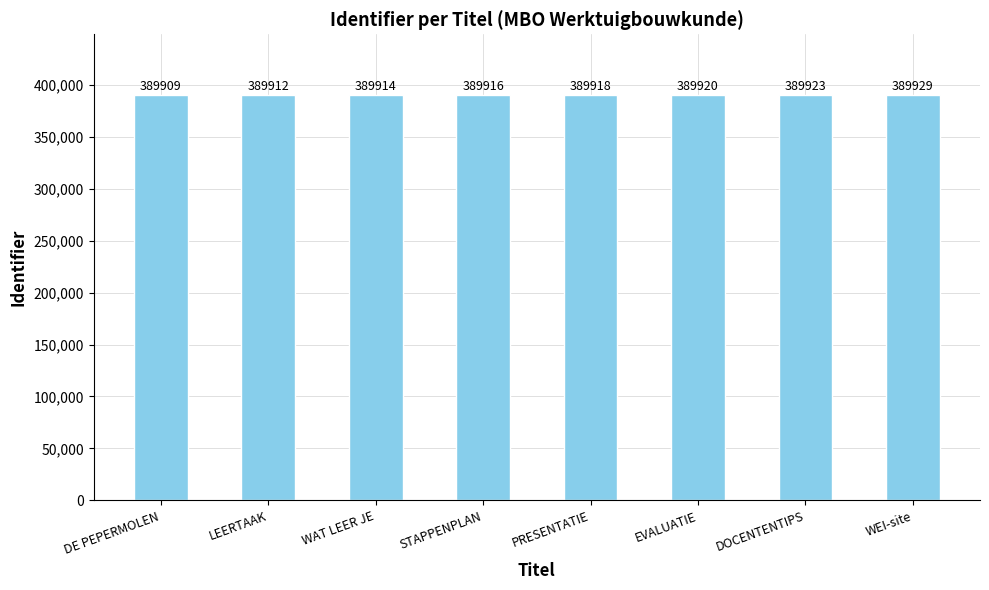

Reading right to left, transcribe all the data shown in this chart.

WEI-site=389929	DOCENTENTIPS=389923	EVALUATIE=389920	PRESENTATIE=389918	STAPPENPLAN=389916	WAT LEER JE=389914	LEERTAAK=389912	DE PEPERMOLEN=389909